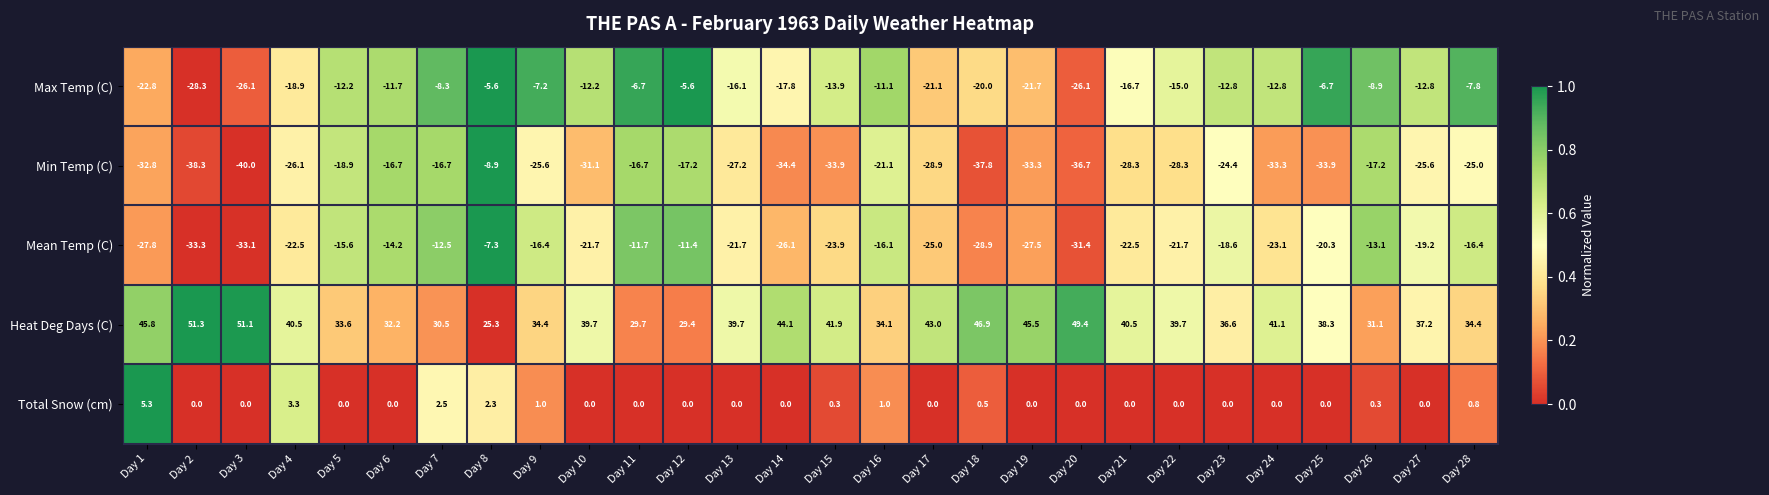

At which label is Total Snow (cm) closest to 2?

Day 8